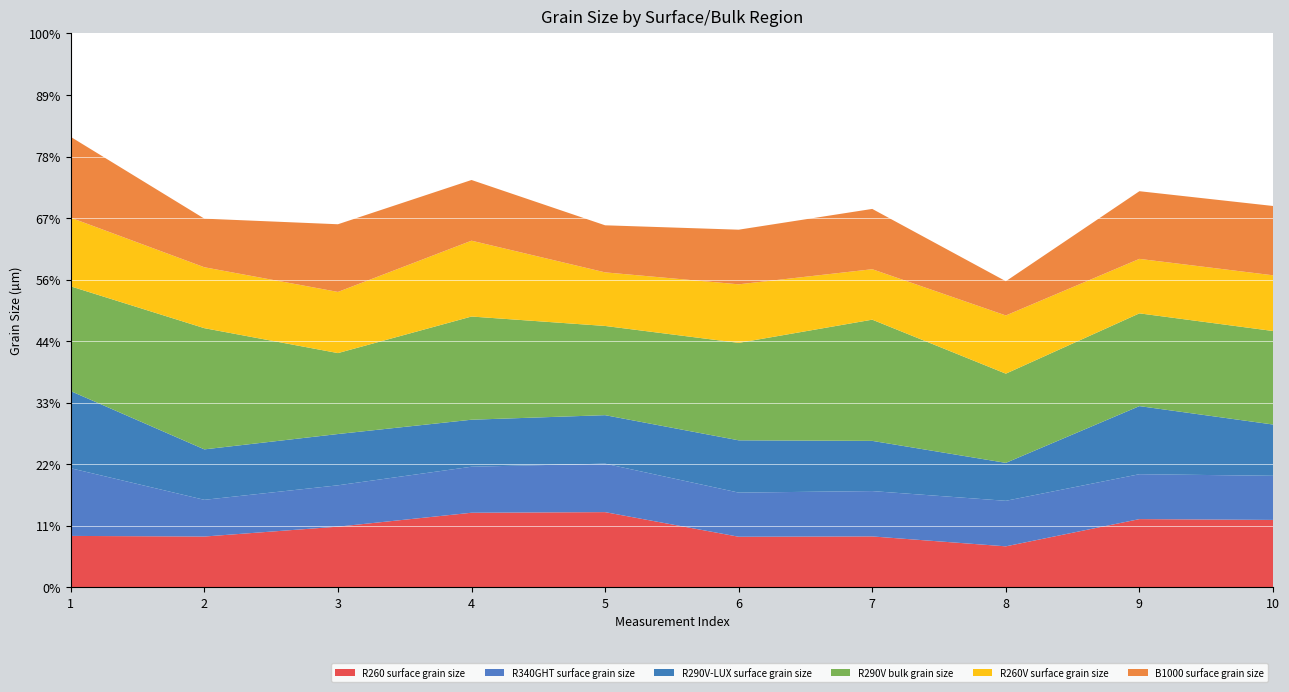

What are all the series names shown in the legend?

R260 surface grain size, R340GHT surface grain size, R290V-LUX surface grain size, R290V bulk grain size, R260V surface grain size, B1000 surface grain size